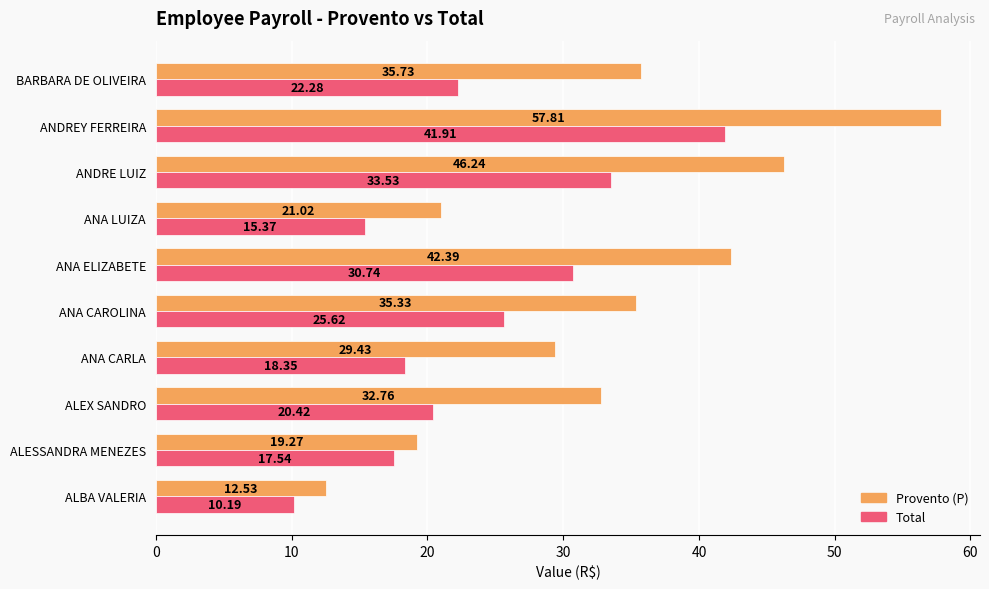

Which series has the widest spread of values?

Provento (P)